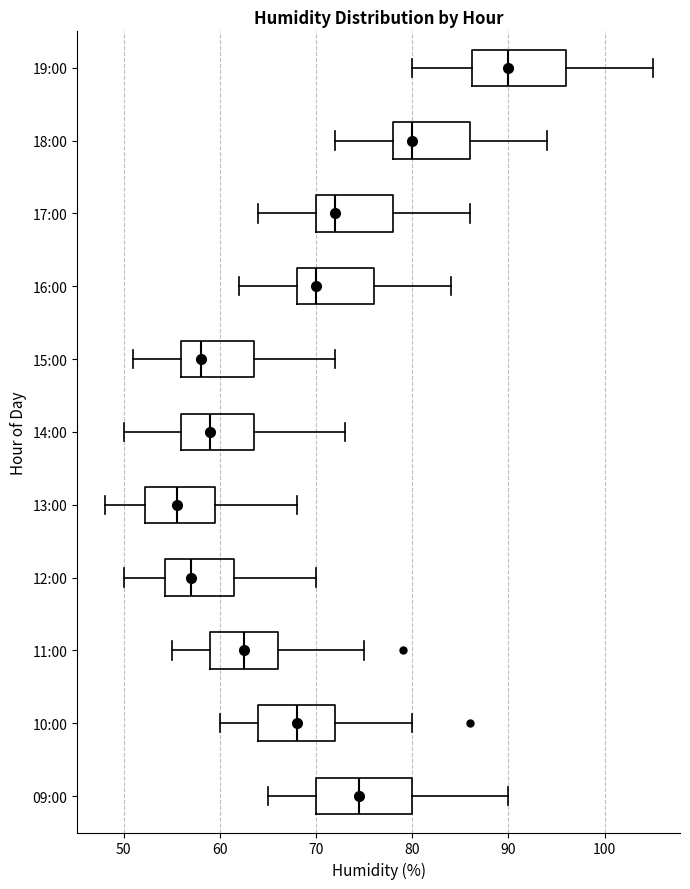

Where does the left whisker of the box for 18:00 end on the x-axis? The values are not printed on the chart, so give them approximately, as read against the axis.

72